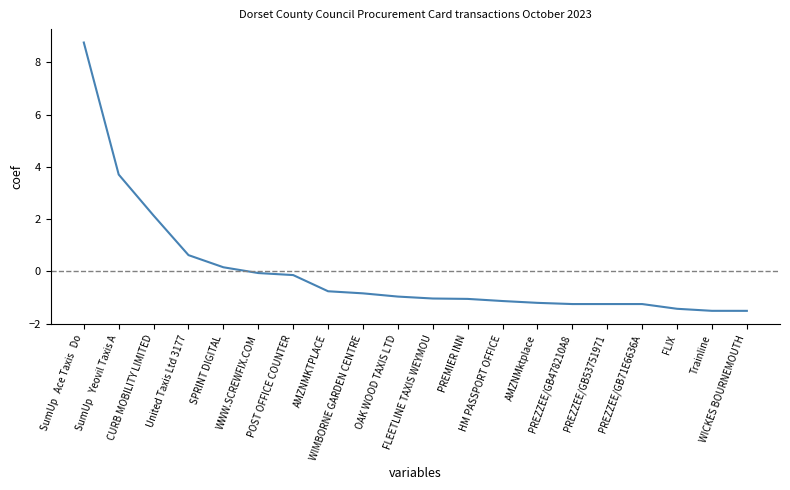

Count the number of data series in this chart.

1